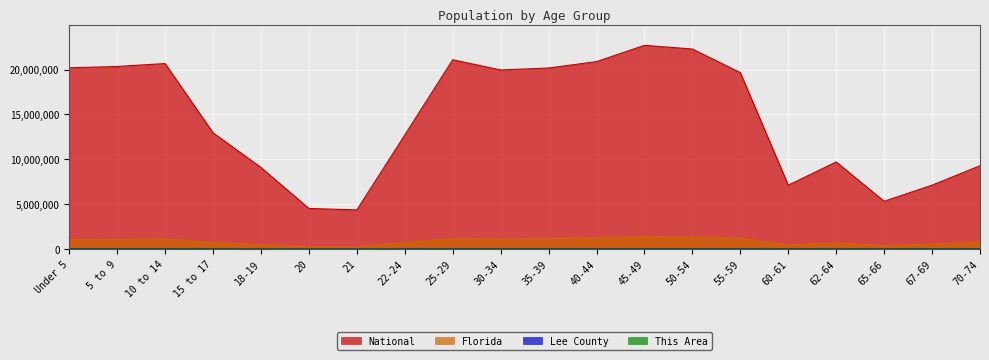

Reading right to left, extract all data points from this chart.

This Area: 70-74=170	67-69=125	65-66=68	62-64=129	60-61=95	55-59=165	50-54=186	45-49=174	40-44=117	35-39=121	30-34=98	25-29=115	22-24=61	21=19	20=20	18-19=32	15 to 17=53	10 to 14=90	5 to 9=95	Under 5=81
Lee County: 70-74=35886	67-69=26883	65-66=18141	62-64=28803	60-61=17724	55-59=40665	50-54=41025	45-49=40732	40-44=36241	35-39=34235	30-34=32308	25-29=33570	22-24=19411	21=6680	20=6902	18-19=14483	15 to 17=20678	10 to 14=33995	5 to 9=33330	Under 5=32866
Florida: 70-74=768707	67-69=561316	65-66=397917	62-64=676499	60-61=458751	55-59=1202418	50-54=1340291	45-49=1401202	40-44=1252787	35-39=1178467	30-34=1110318	25-29=1179227	22-24=722126	21=248602	20=258030	18-19=510899	15 to 17=717483	10 to 14=1130847	5 to 9=1080255	Under 5=1073506
National: 70-74=9278166	67-69=7115361	65-66=5319902	62-64=9704197	60-61=7113727	55-59=19664805	50-54=22298125	45-49=22708591	40-44=20890964	35-39=20179642	30-34=19962099	25-29=21101849	22-24=12712576	21=4354294	20=4519129	18-19=9086089	15 to 17=12954254	10 to 14=20677194	5 to 9=20348657	Under 5=20201362